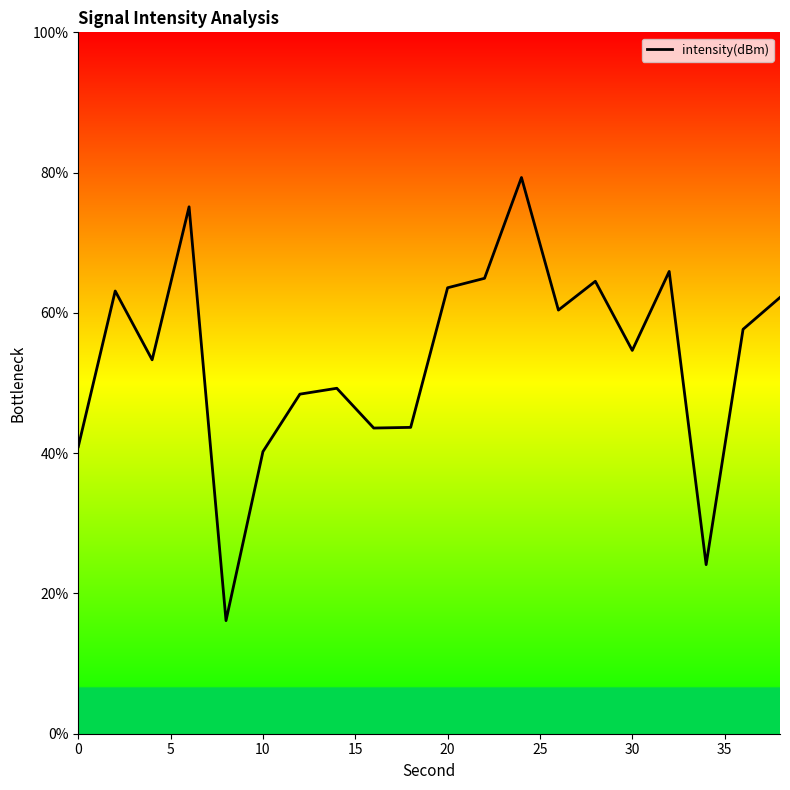

What is the smallest value displayed?

16.1